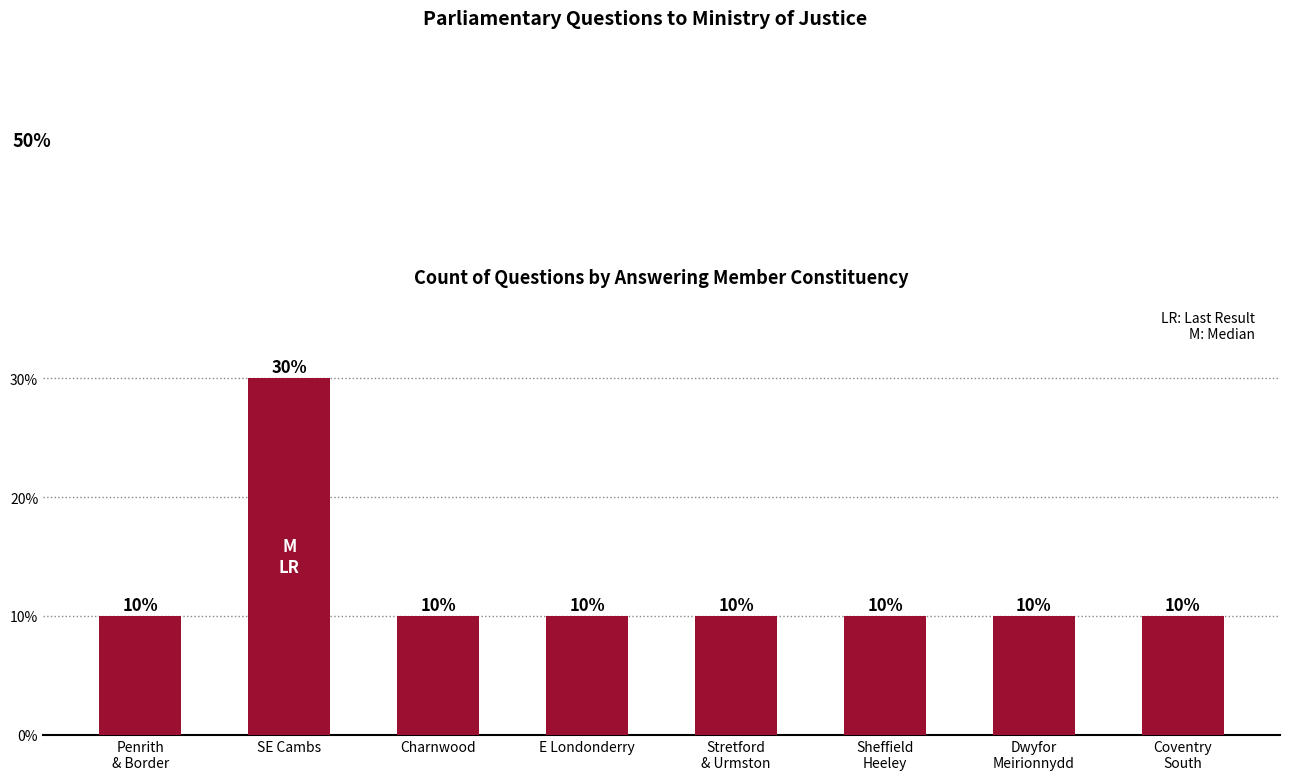

Which label corresponds to the smallest value in the chart?

Penrith
& Border